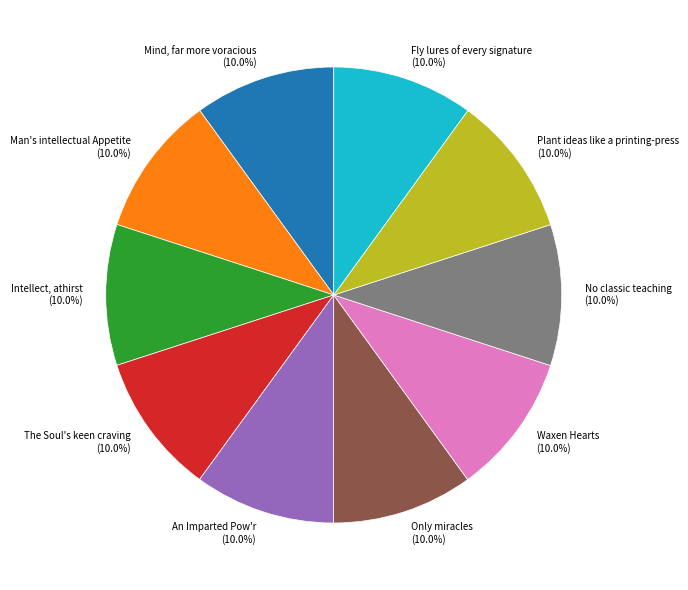

Is it true that The Soul's keen craving is 10% of the pie?

True